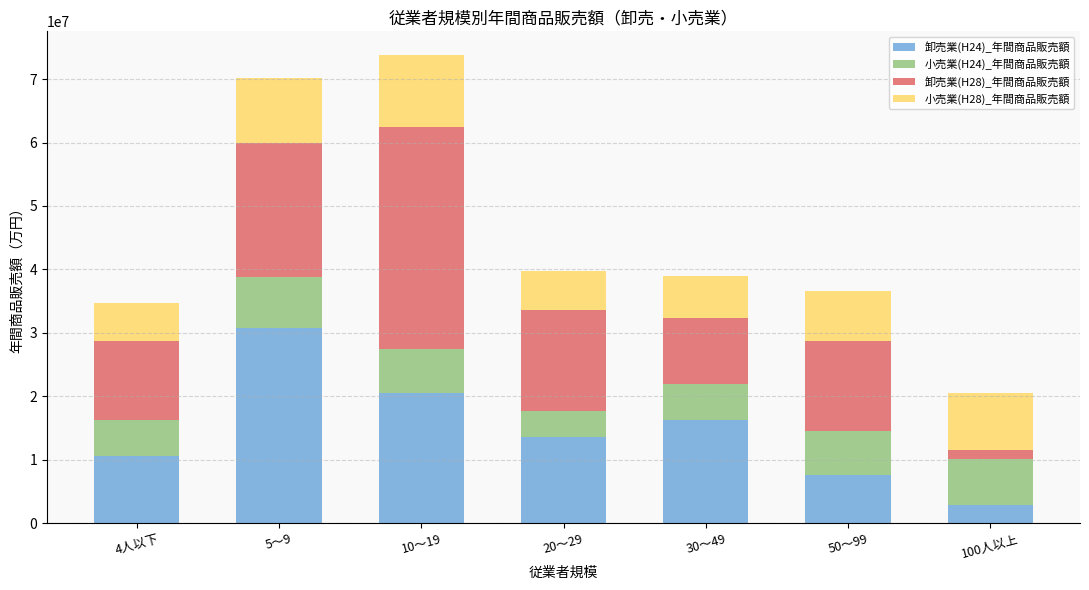

Which category has the lowest value in the 卸売業(H24)_年間商品販売額 series?

100人以上